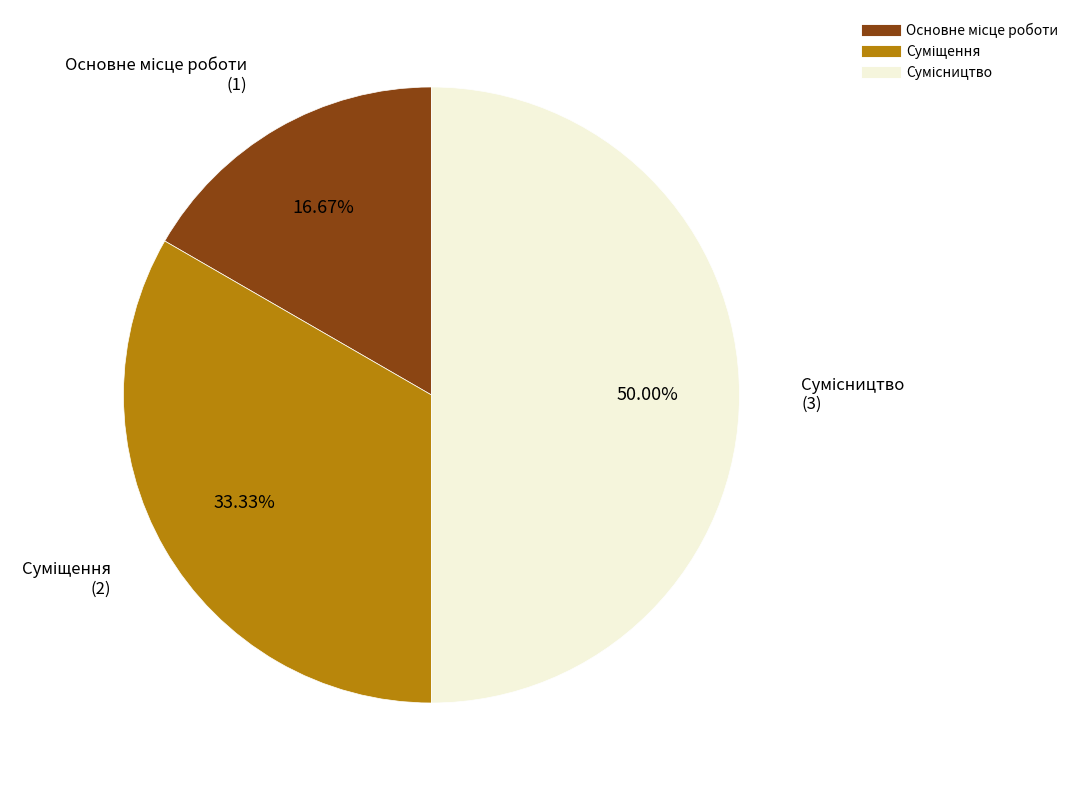

Which slice is the smallest?

Основне місце роботи